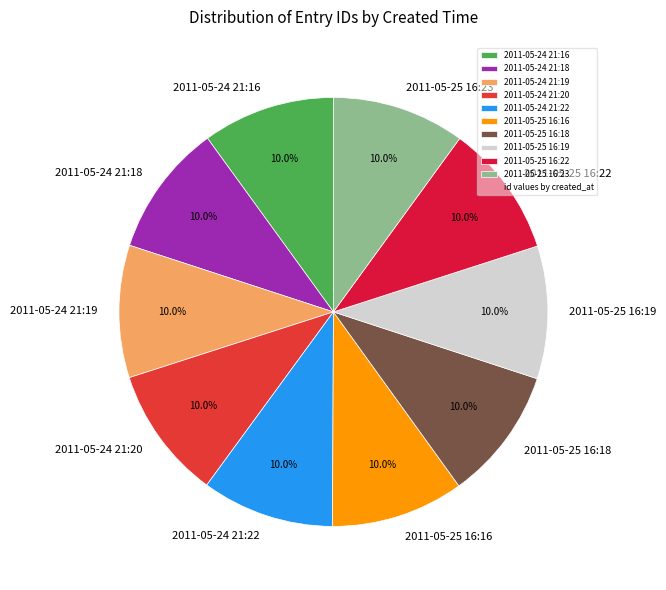

Does 2011-05-24 21:22 account for over 50% of the chart?

No